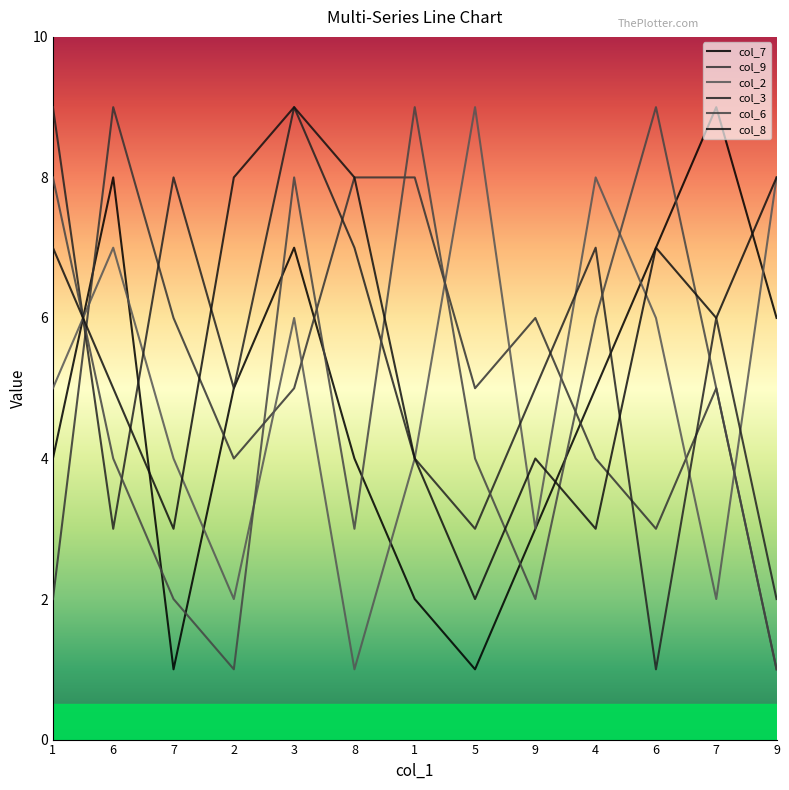

How many col_8 values are between 4 and 8?

9